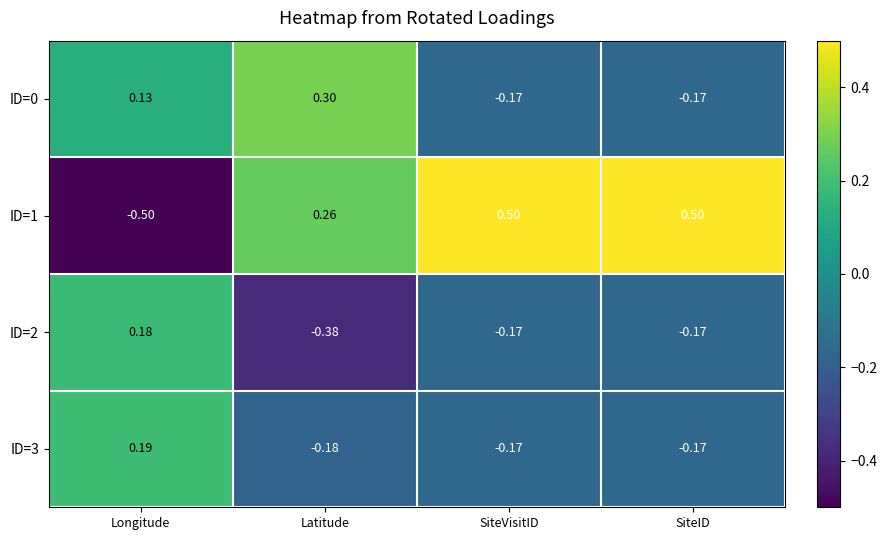

At which label does ID=1 reach its minimum?

Longitude